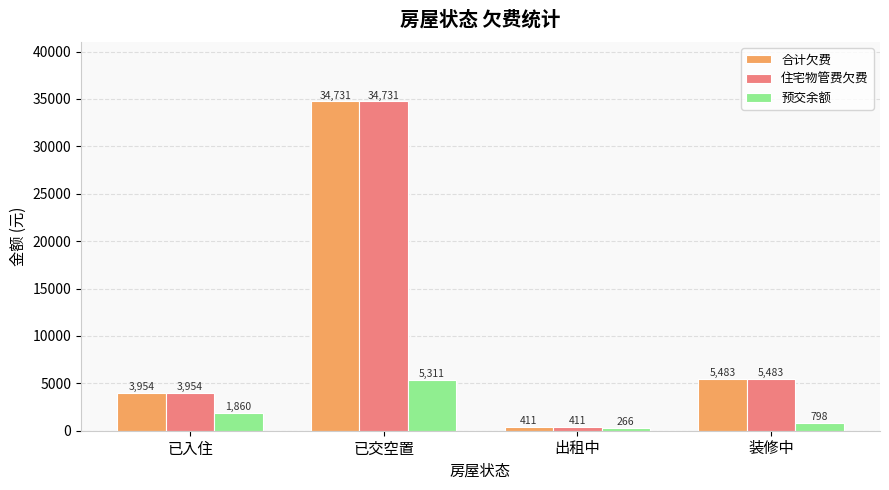

Where does the 住宅物管费欠费 series first go above 5482?

已交空置